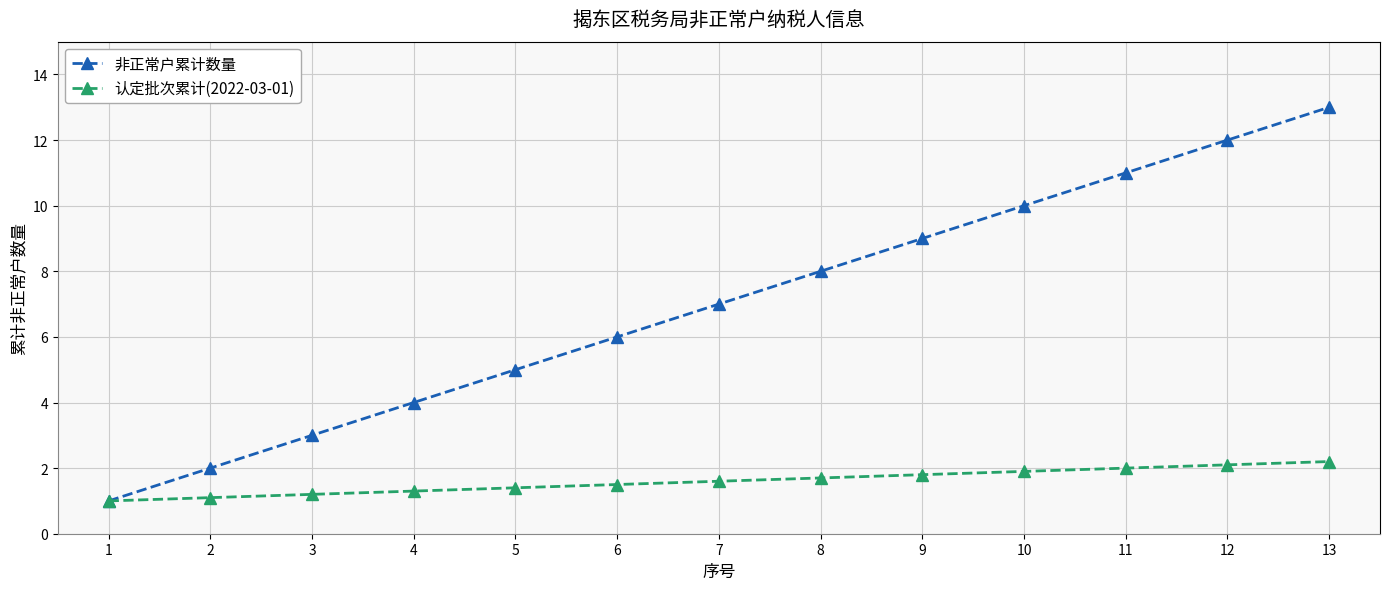

List the series in order of their overall mean, lowest first.

认定批次累计(2022-03-01), 非正常户累计数量